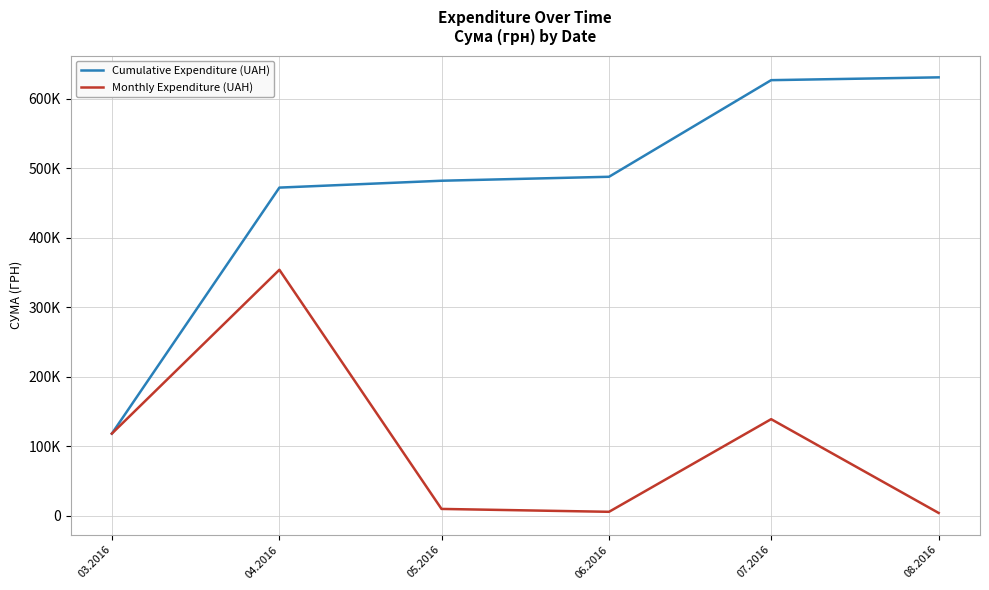

Does the chart have visible grid lines?

Yes